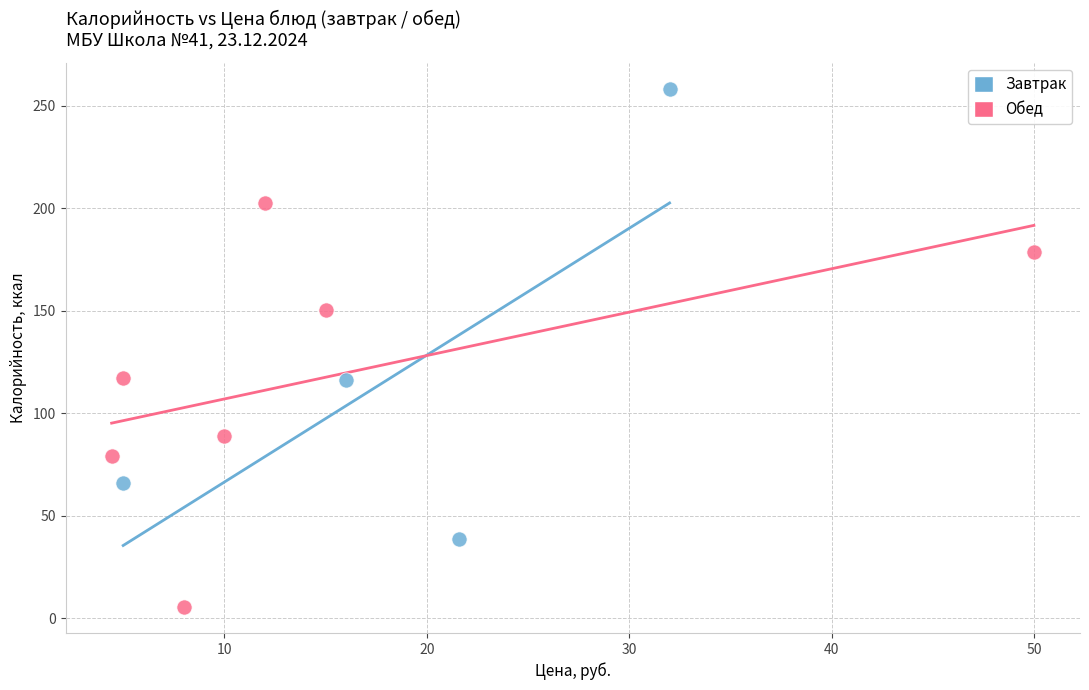

Which series reaches the maximum Y coordinate?

Завтрак